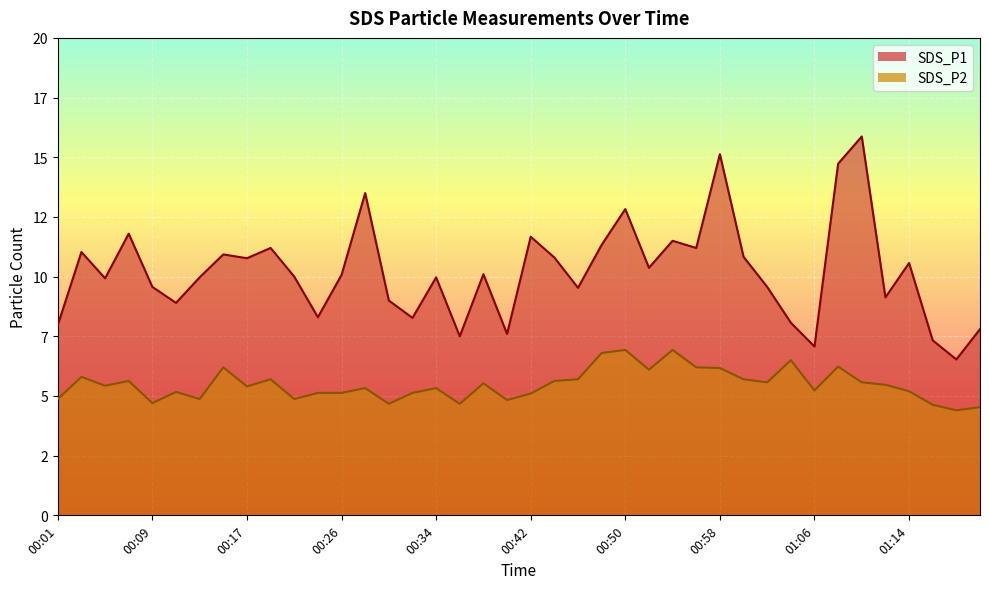

How many data points in SDS_P1 are less than 10?

19